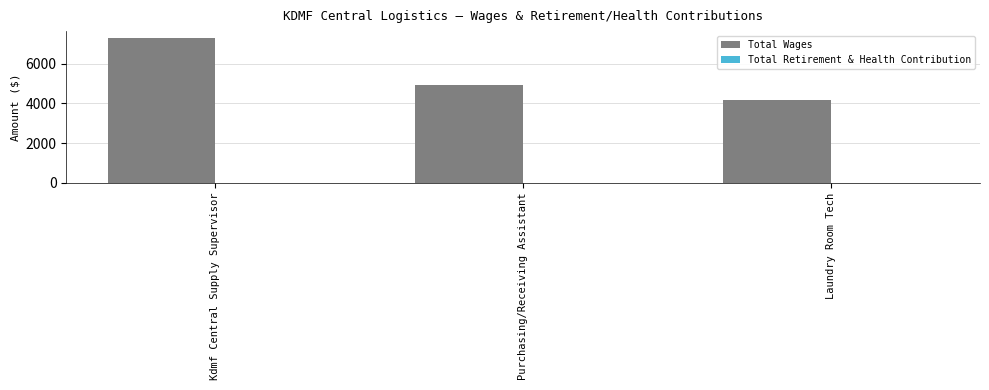

List the labels in order of value, smallest first.

Laundry Room Tech, Purchasing/Receiving Assistant, Kdmf Central Supply Supervisor